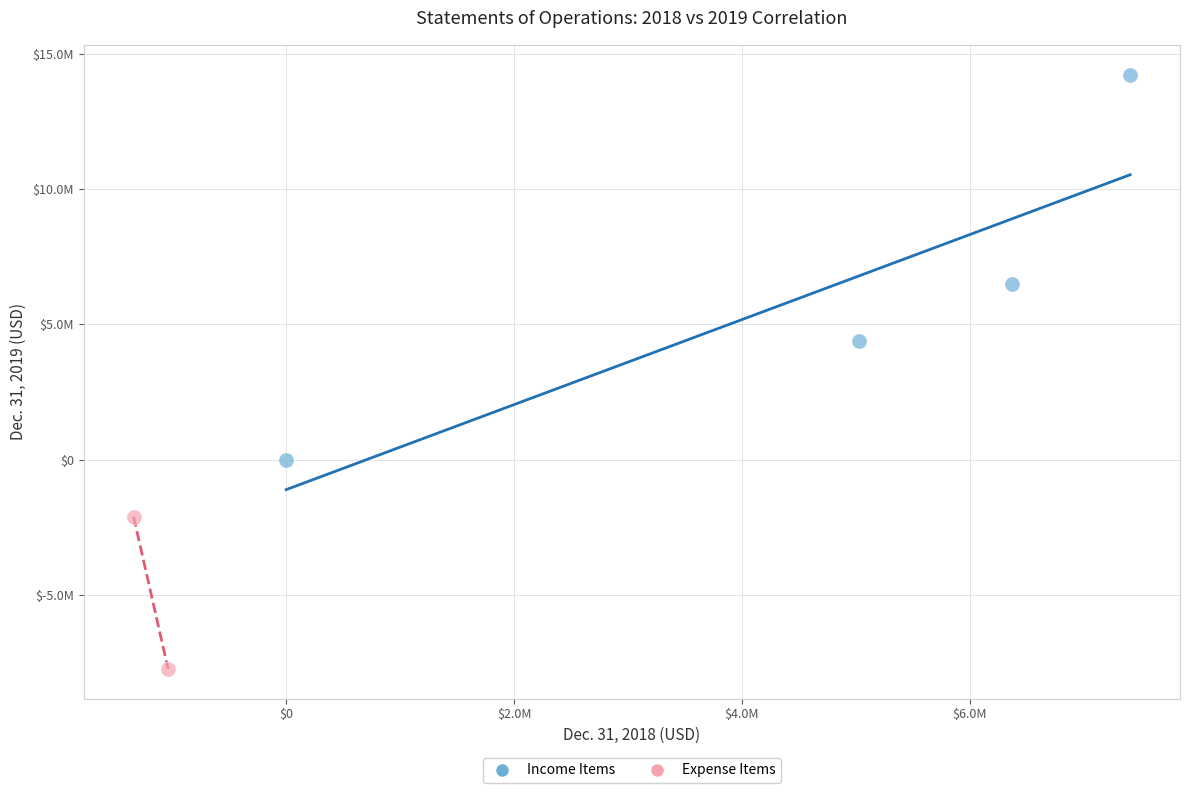

What are all the series names shown in the legend?

Income Items, Expense Items